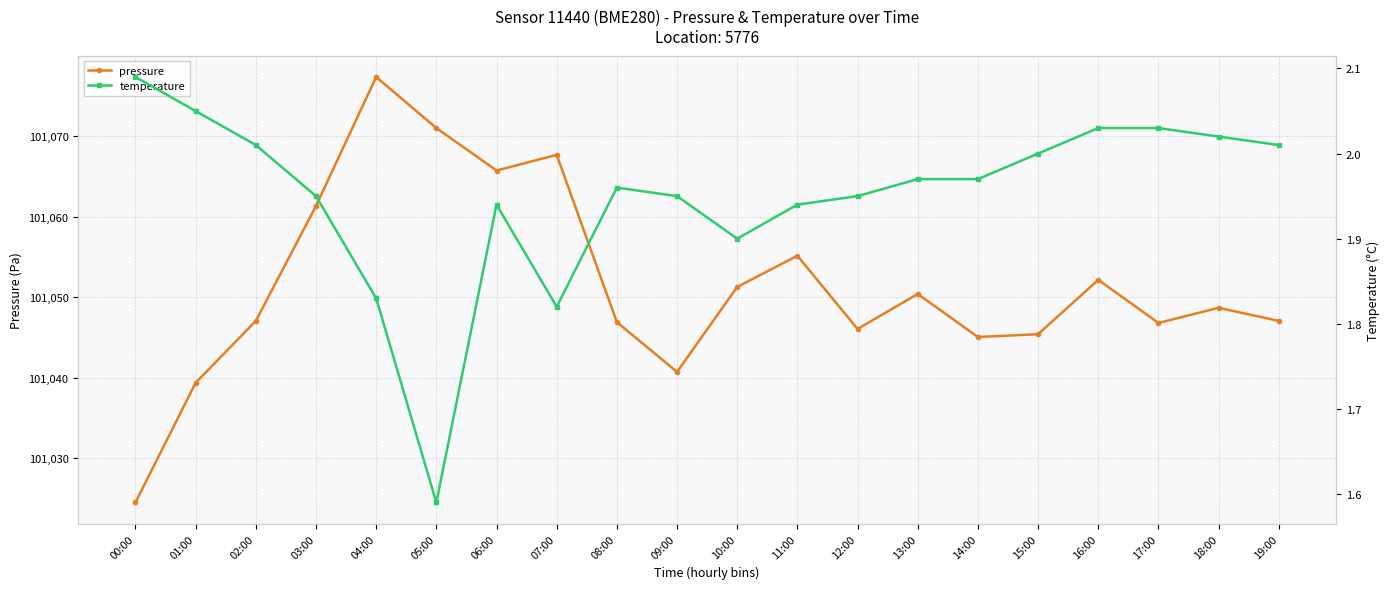

True or false: pressure and temperature intersect in this chart.

False